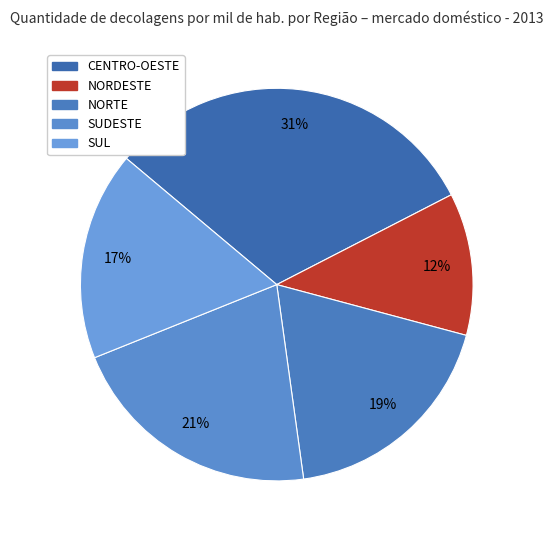

Approximately how many times larger is the value at CENTRO-OESTE compared to SUDESTE?

1.5